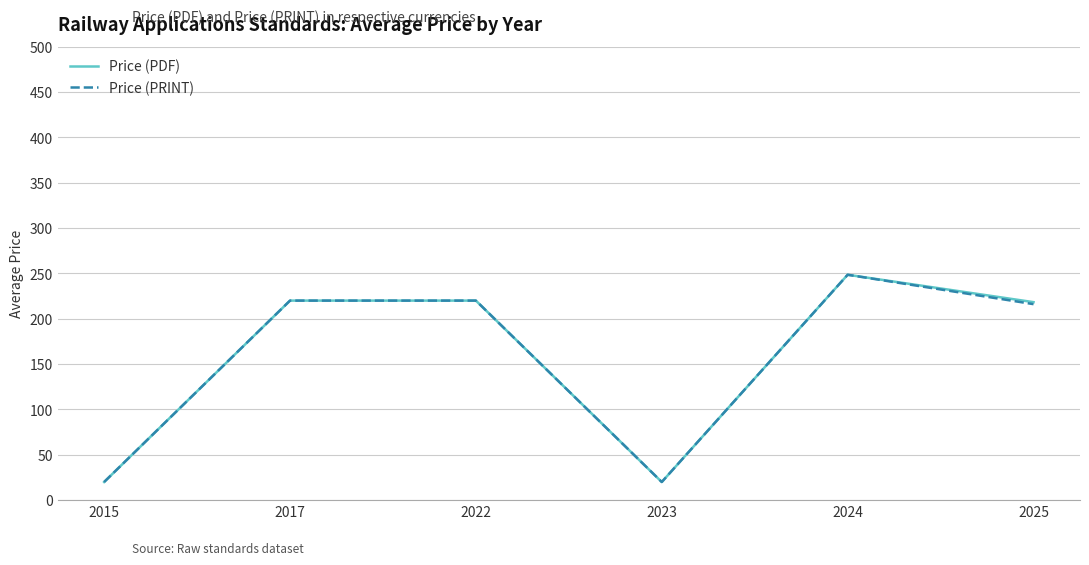

What is the total value across all series at 2024?

497.0